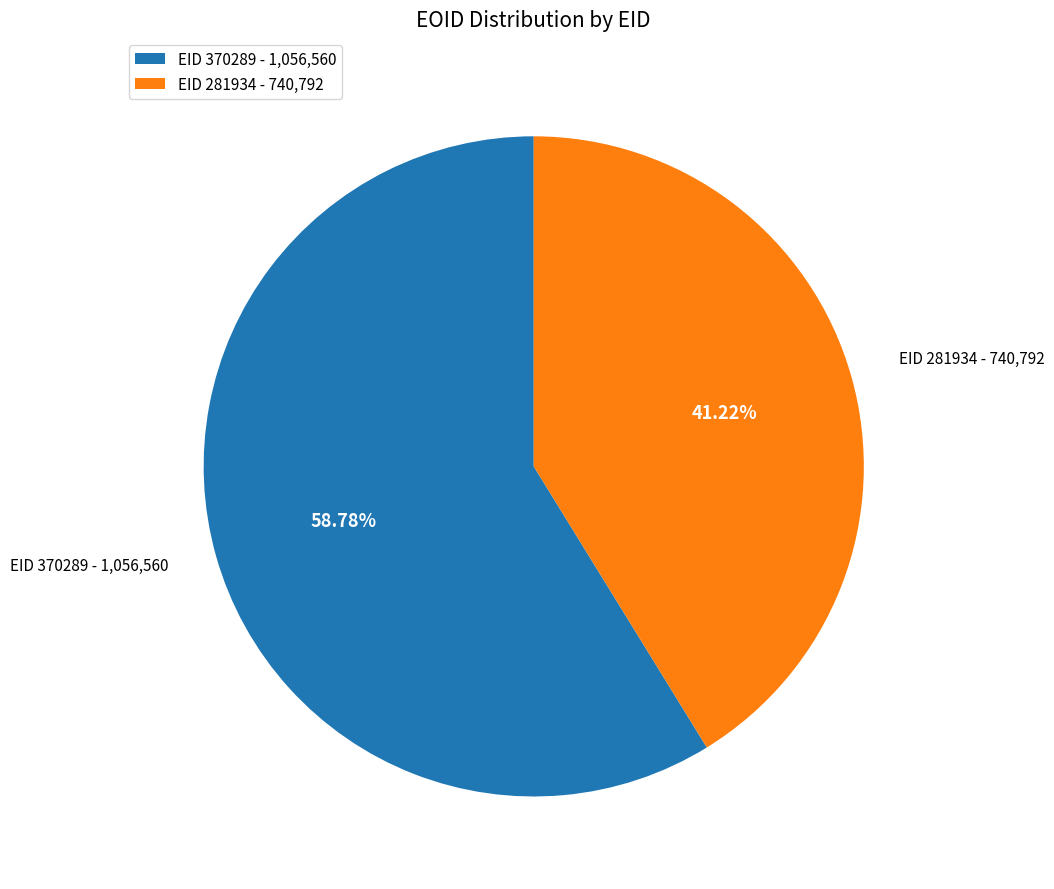

How many slices are in this pie chart?

2